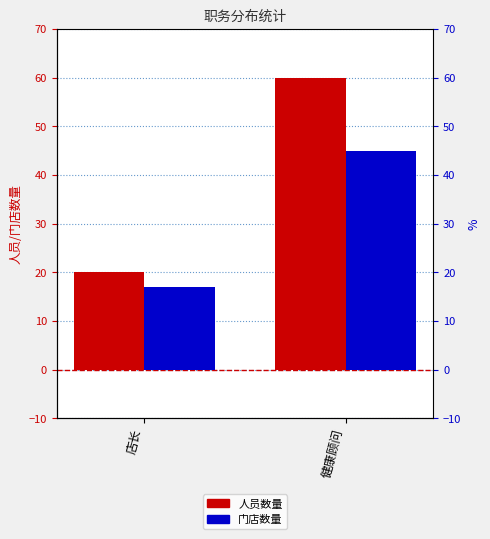

How many 人员数量 values are between 20 and 60?

2